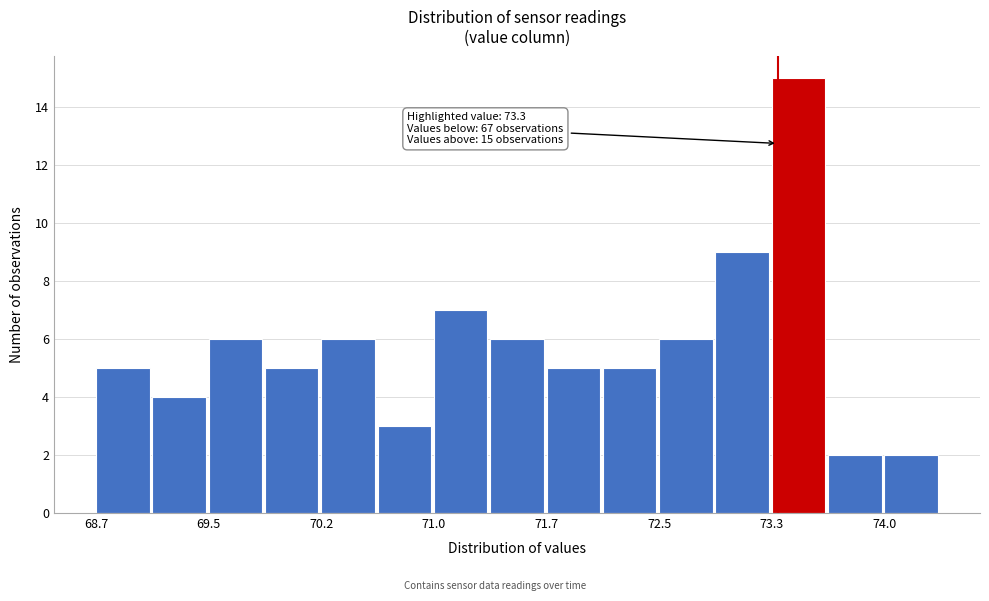

Around what value on the x-axis is the tallest bar? Give the approximate position of its centre, as read against the axis.

73.4